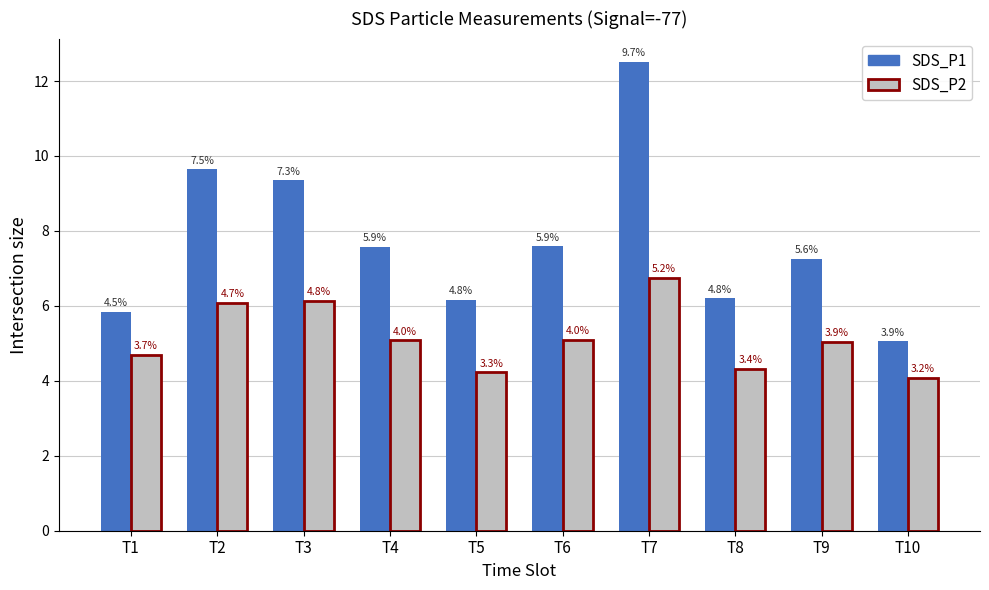

Which has a higher value, T6 or T2?

T2